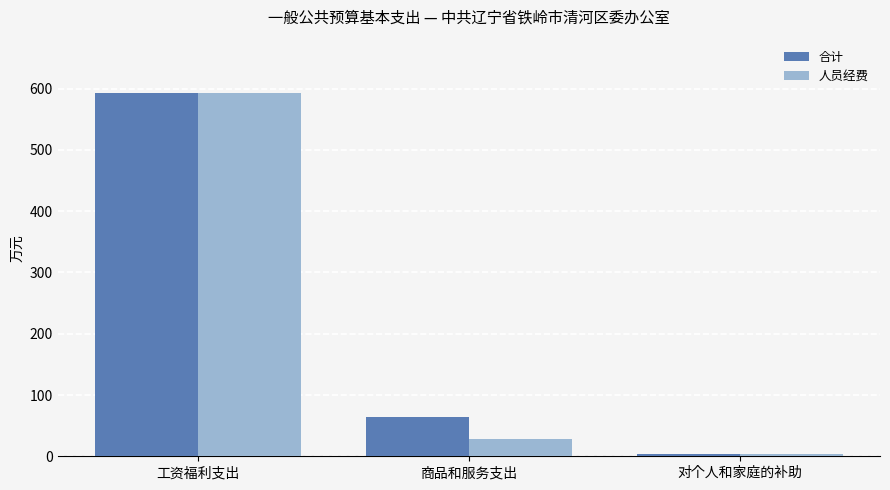

What is the label of the 2nd bar from the right?

商品和服务支出